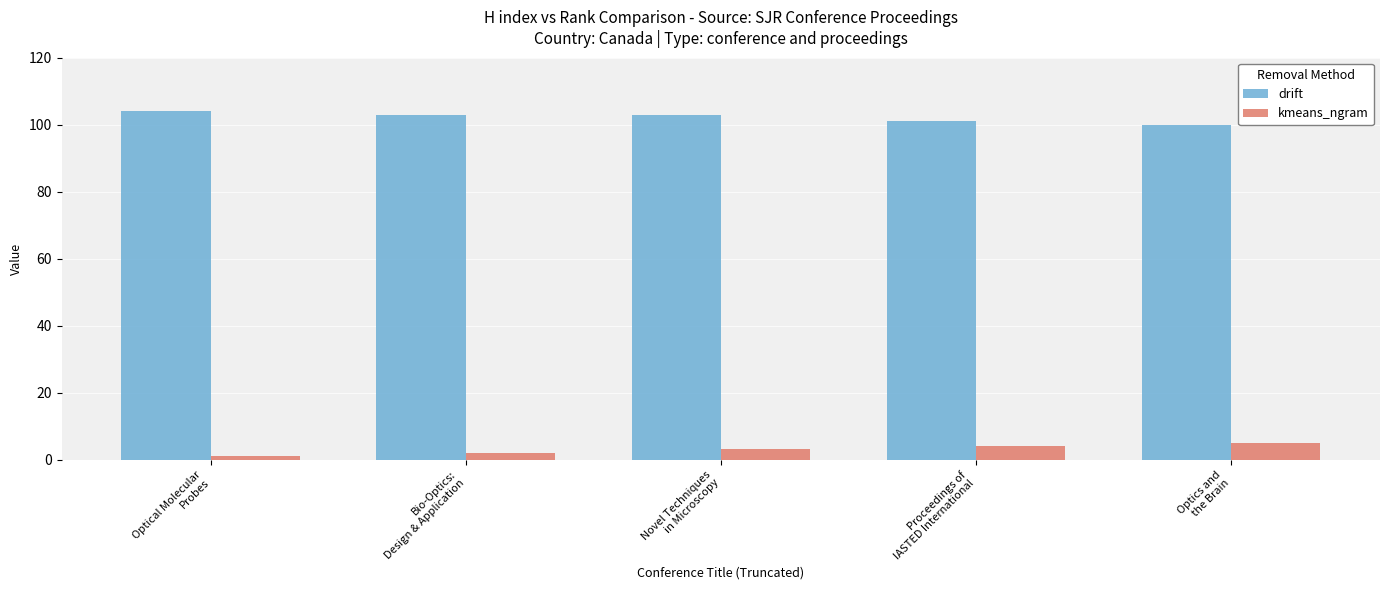

Is the value of kmeans_ngram at Novel Techniques
in Microscopy greater than the value of drift at Novel Techniques
in Microscopy?

No